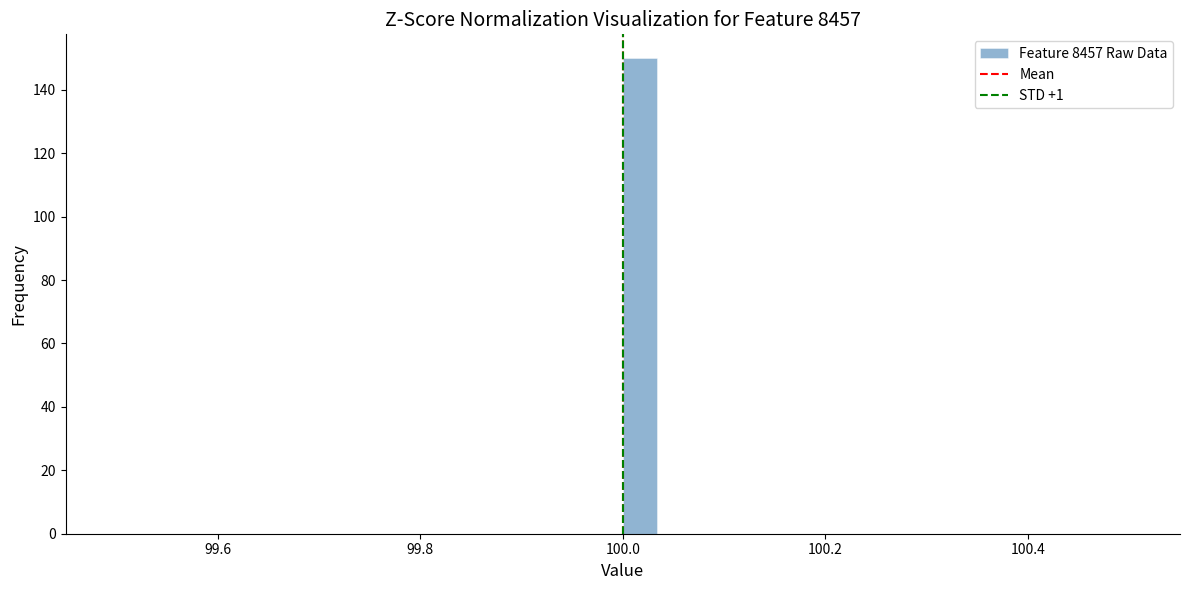

Read against the x-axis, roughly where is the centre of the tallest bar?

100.02